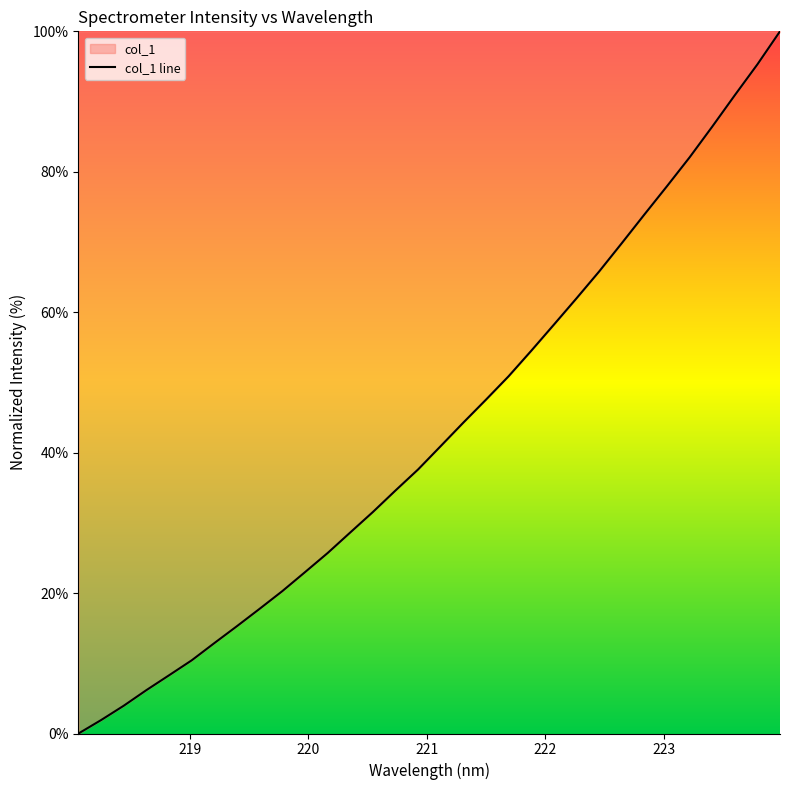

What is the greatest value displayed?

100.0